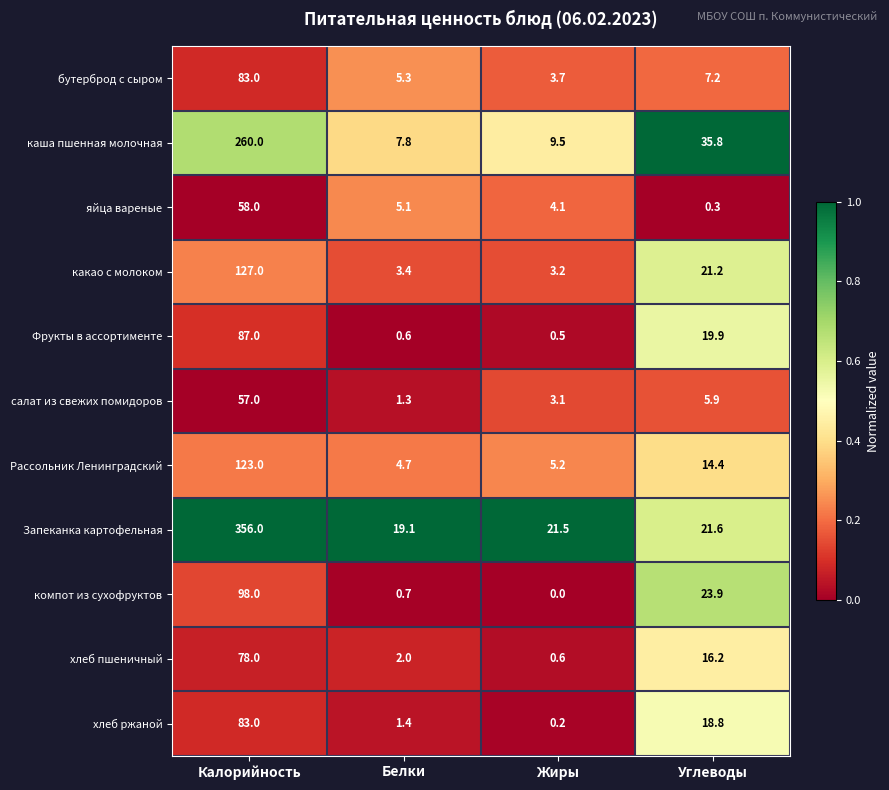

List the labels in order of хлеб пшеничный value, smallest first.

Жиры, Белки, Углеводы, Калорийность